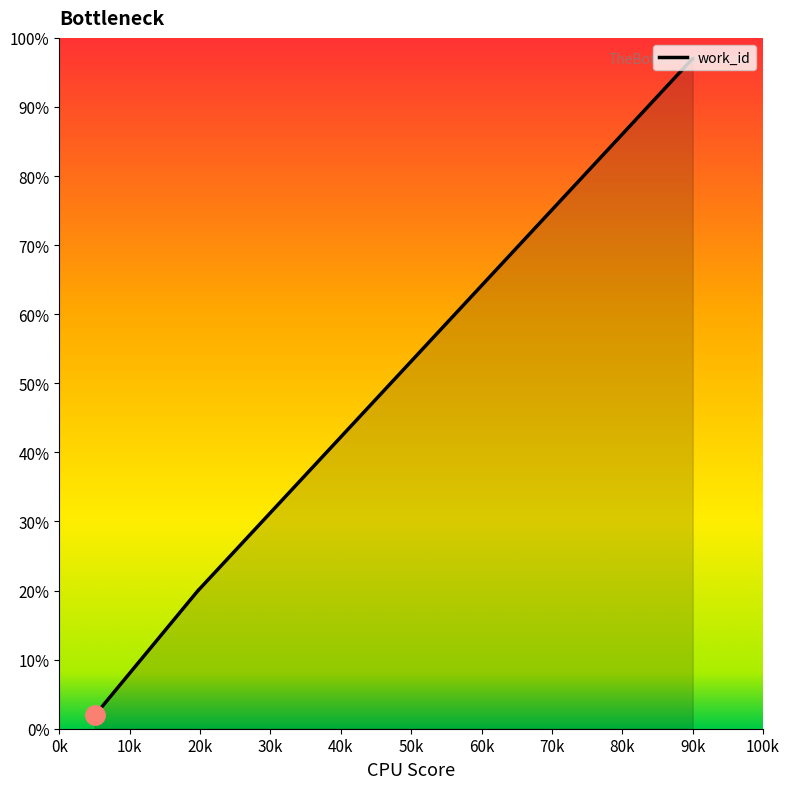

Count the number of data series in this chart.

1